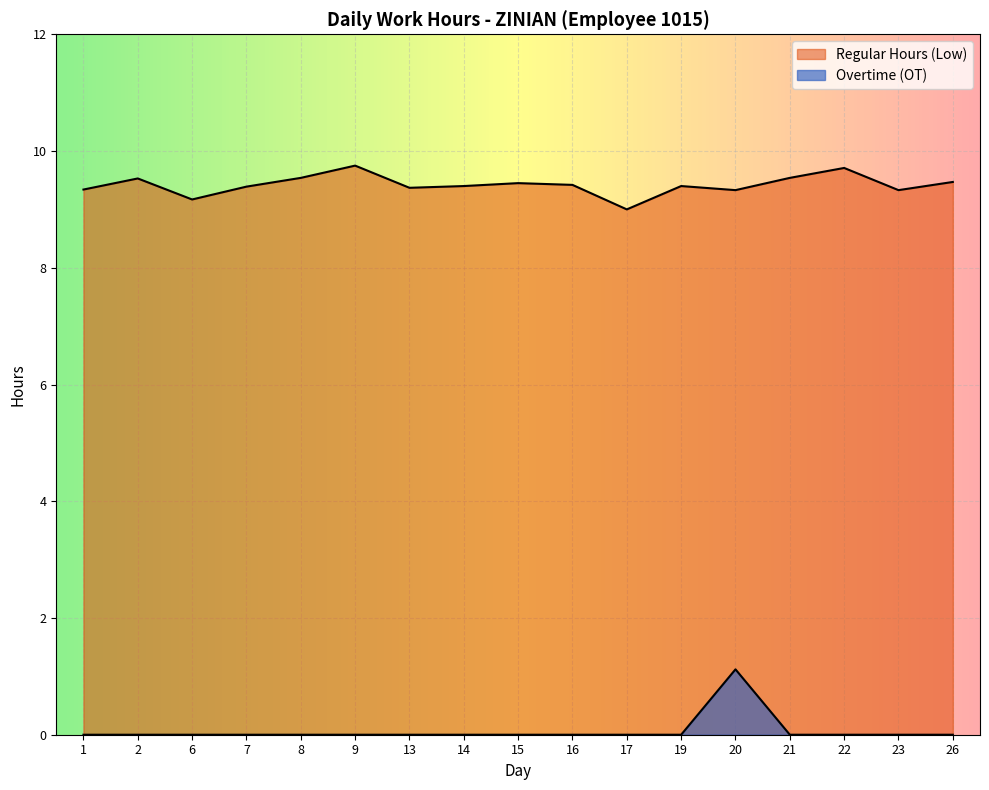

Reading left to right, what are all the values shown in this chart?

Regular Hours (Low): 9.3	9.5	9.2	9.4	9.5	9.8	9.4	9.4	9.4	9.4	9.0	9.4	9.3	9.5	9.7	9.3	9.5
Overtime (OT): 0.0	0.0	0.0	0.0	0.0	0.0	0.0	0.0	0.0	0.0	0.0	0.0	1.1	0.0	0.0	0.0	0.0